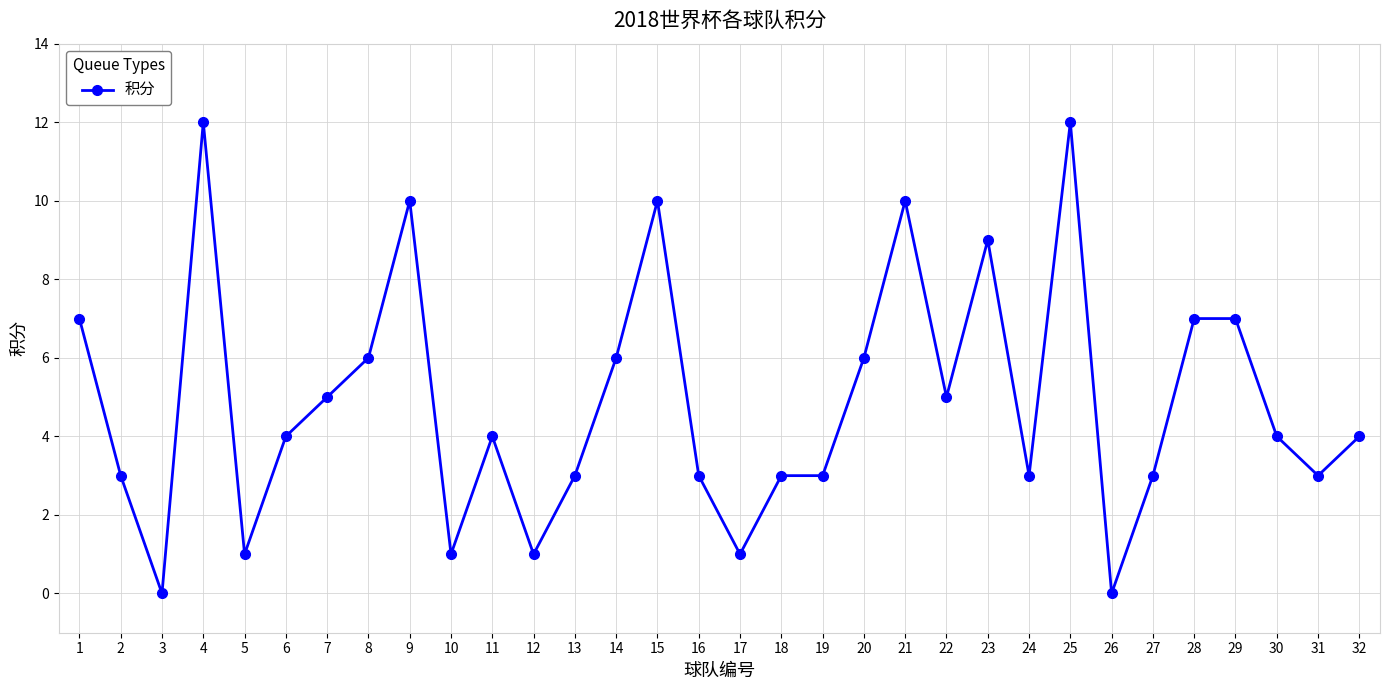

Reading left to right, list all the values displayed in this chart.

7	3	0	12	1	4	5	6	10	1	4	1	3	6	10	3	1	3	3	6	10	5	9	3	12	0	3	7	7	4	3	4